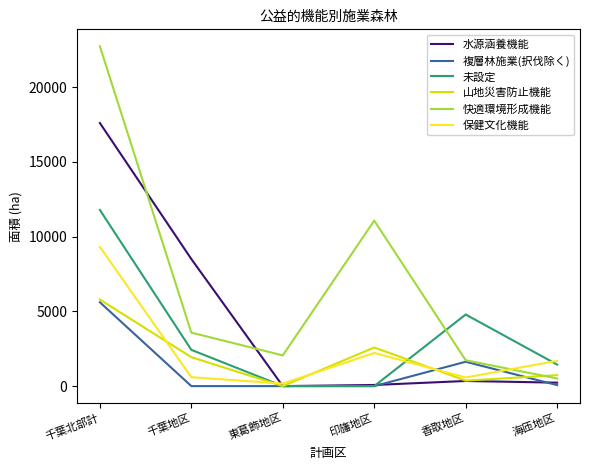

How many lines are shown in the chart?

6